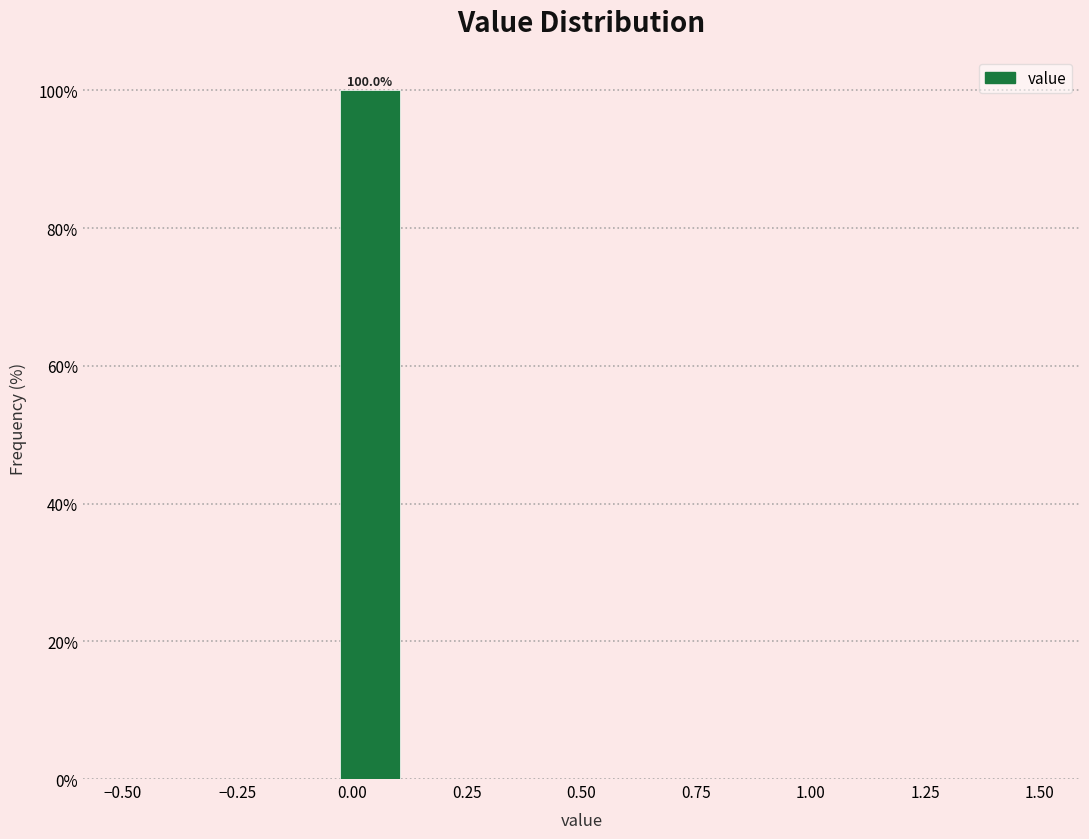

Read against the x-axis, roughly where is the centre of the tallest bar?

0.05